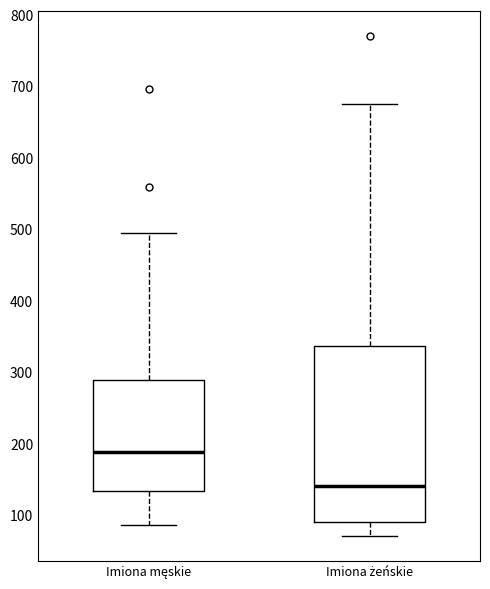

Which box is the tallest, from its lower edge to its upper edge?

Imiona żeńskie